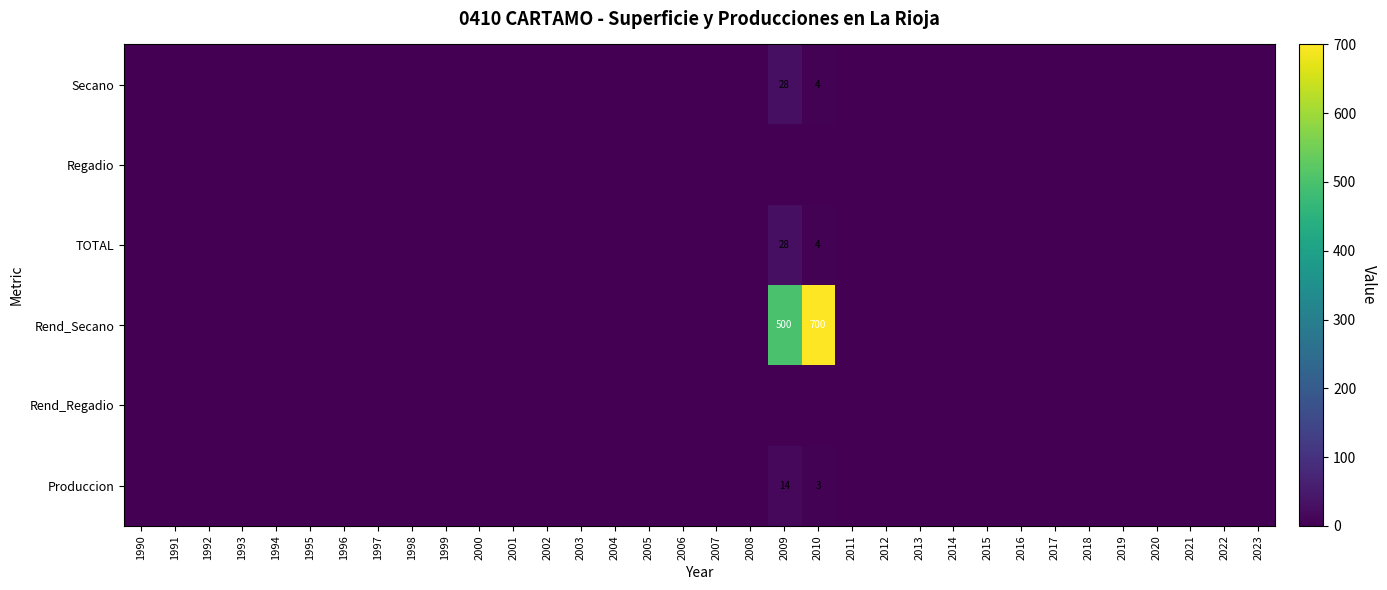

The Rend_Secano series shows 700 at 2010. True or false?

True